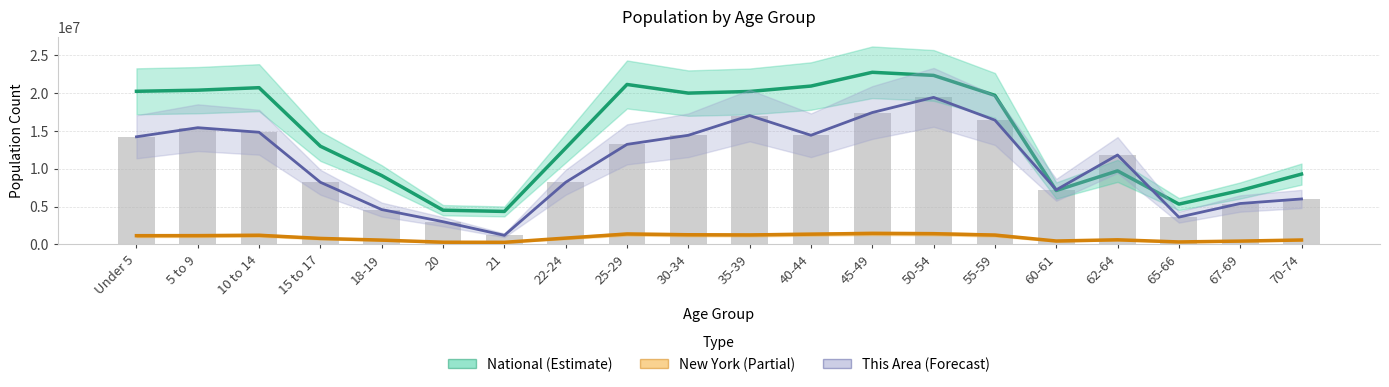

What position from the right is 22-24?

13